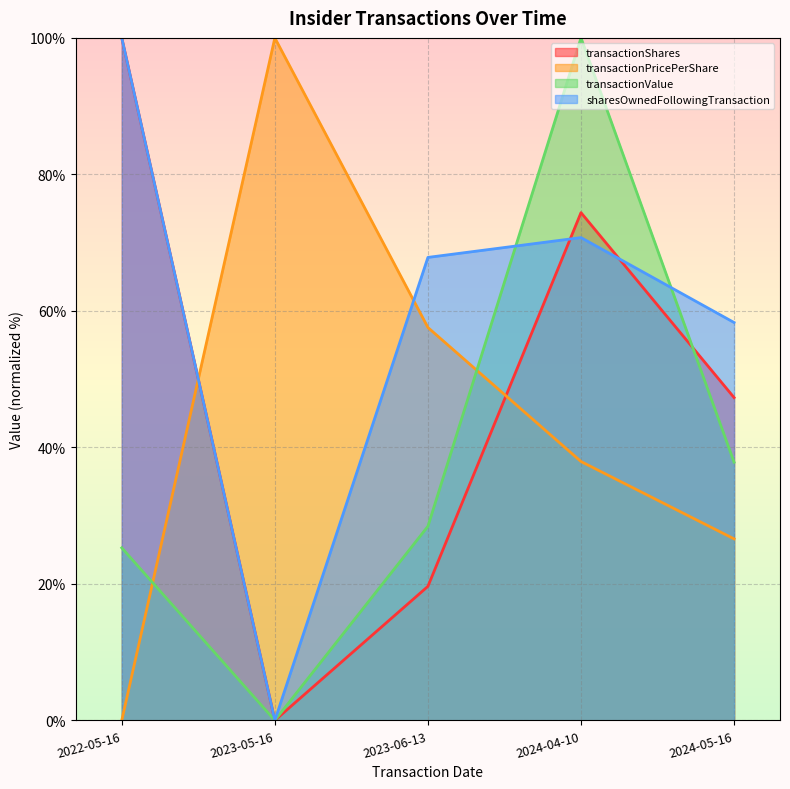

Which has a higher value, 2024-04-10 or 2023-06-13?

2024-04-10